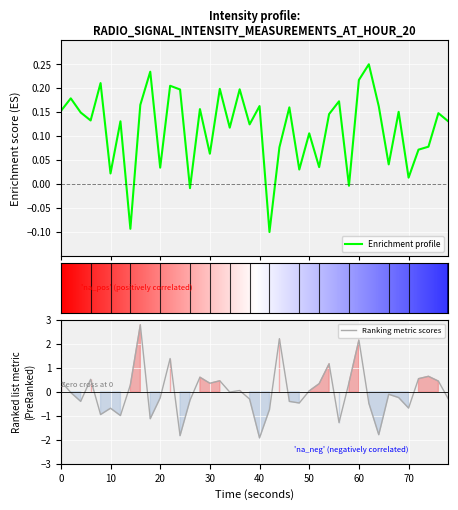

The Ranking metric scores series shows -3.1 at 40. True or false?

False